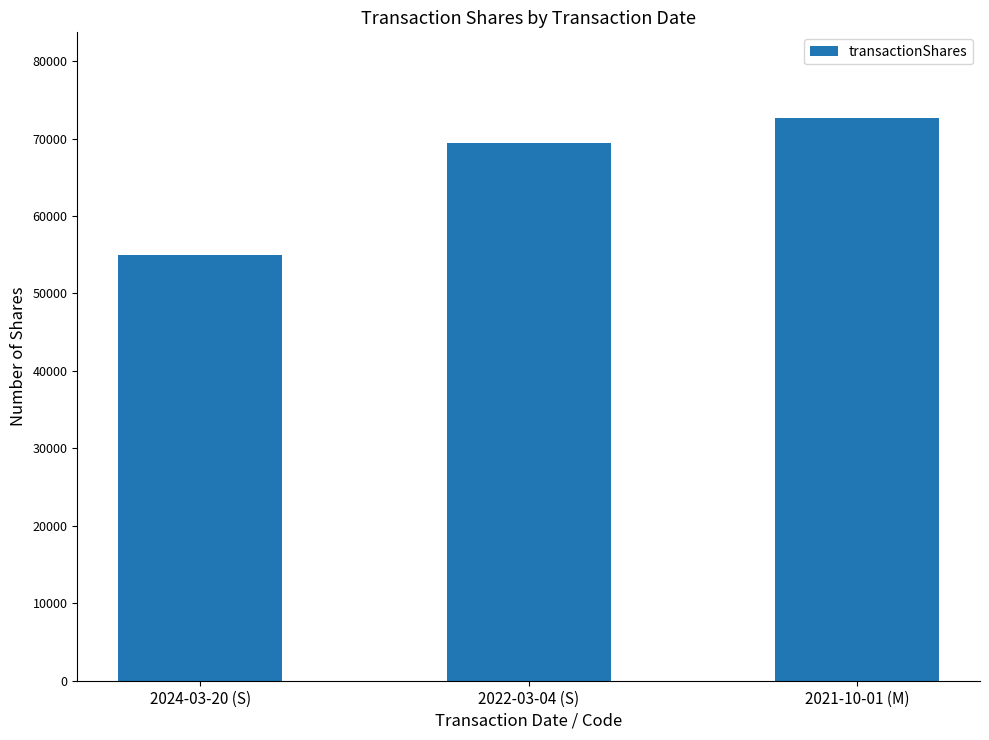

True or false: the data shows 55000 at 2024-03-20 (S).

True